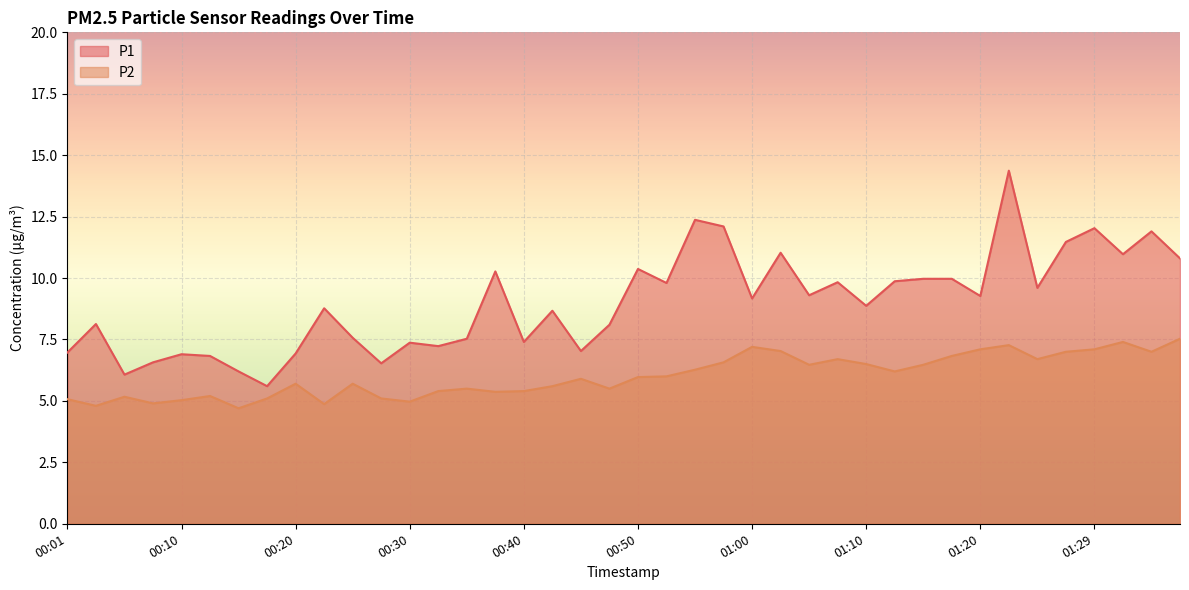

At how many categories does at least one series exceed 9?

20